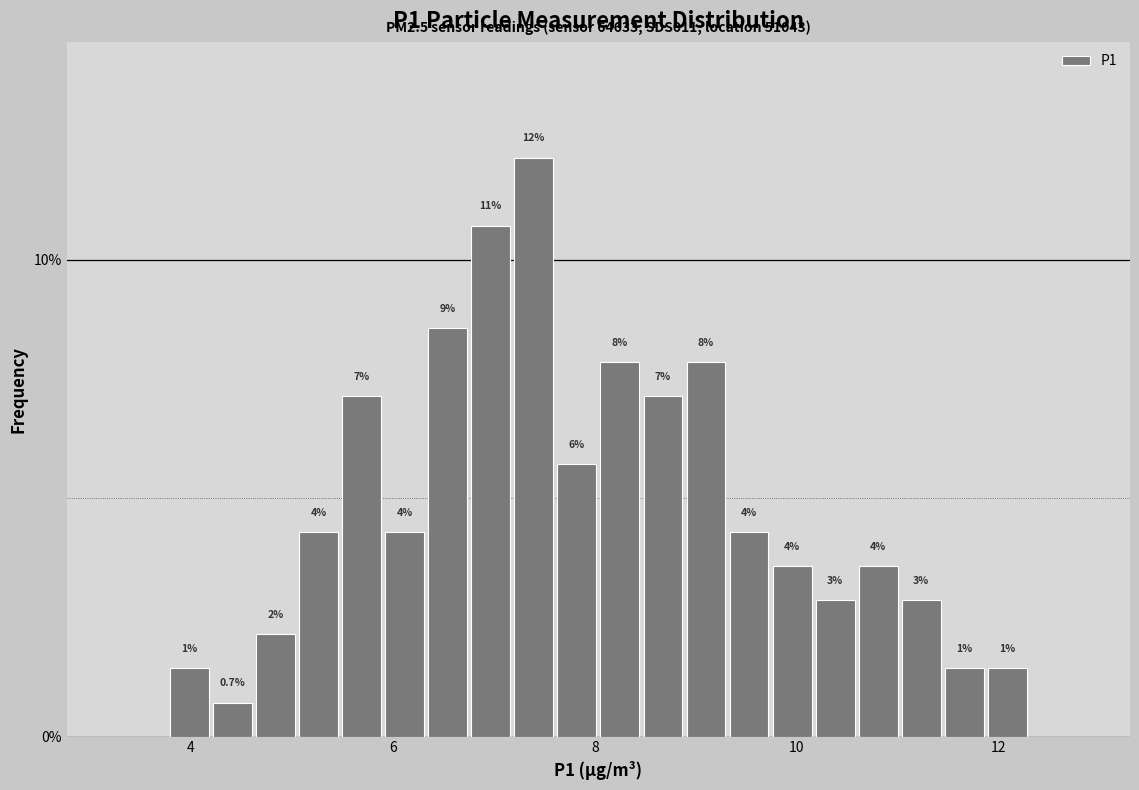

Read against the x-axis, roughly where is the centre of the tallest bar?

7.4